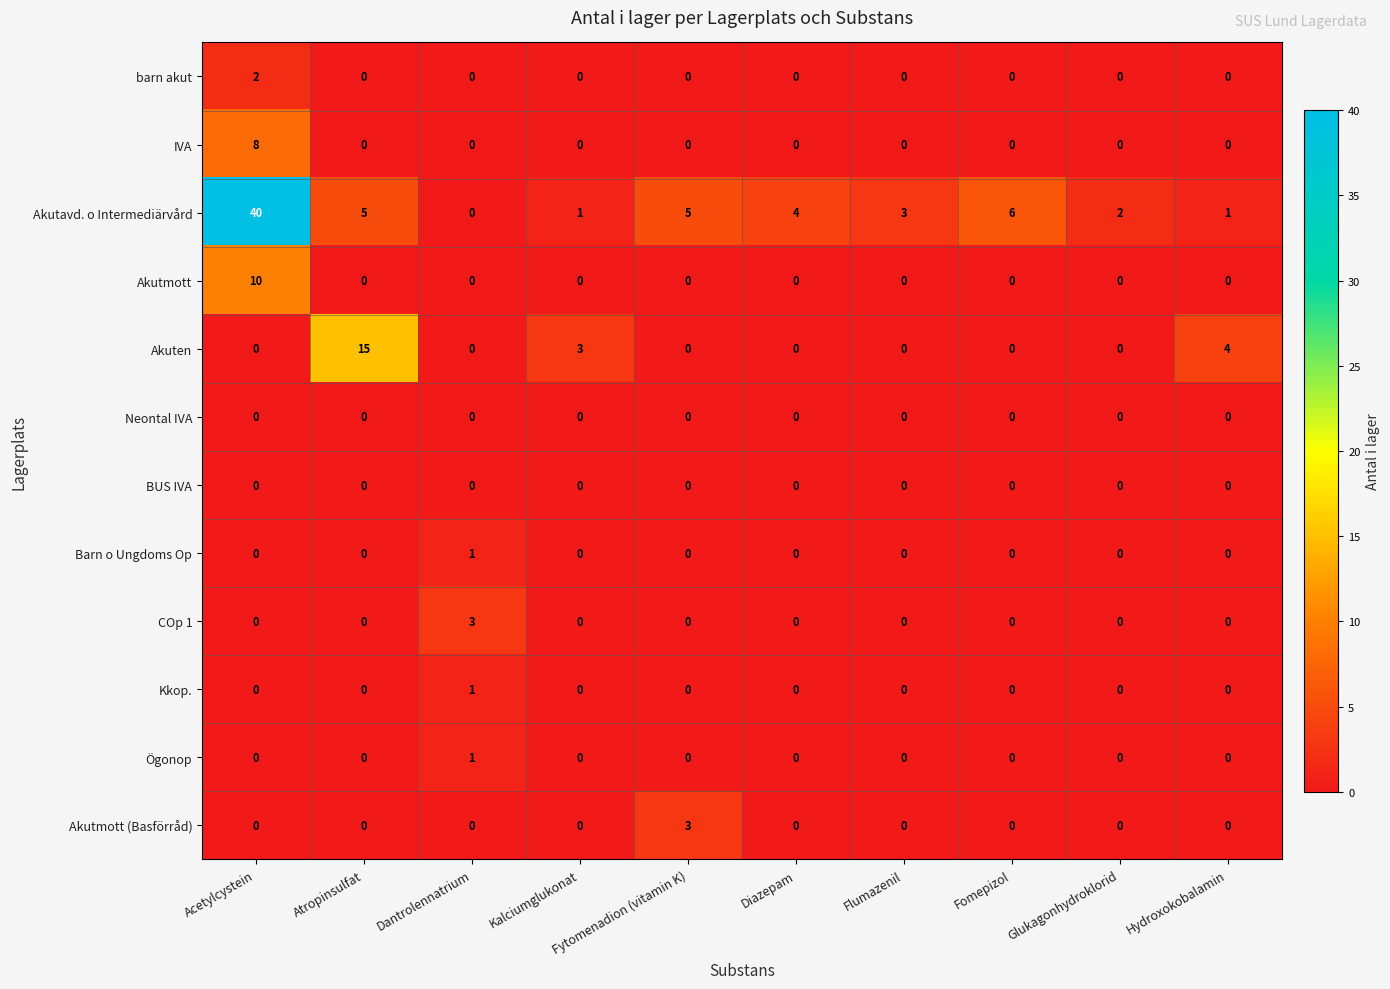

What is the total value across all series at Acetylcystein?

60